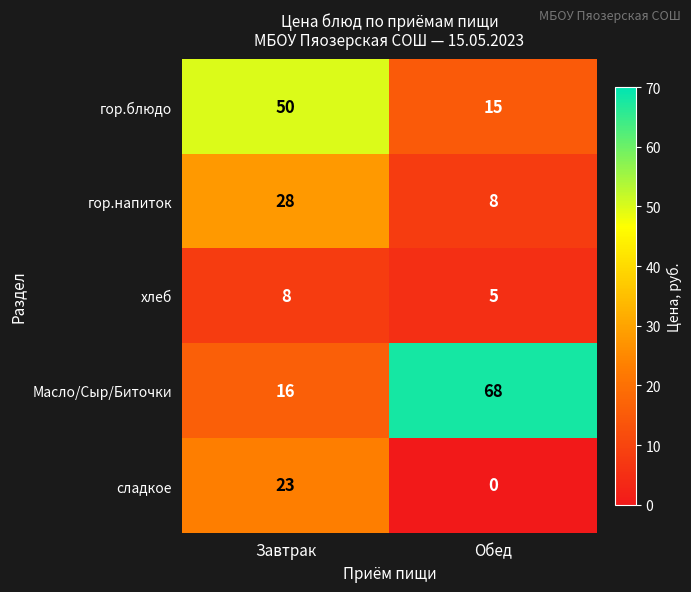

Reading left to right, list all the values displayed in this chart.

гор.блюдо: 50	15
гор.напиток: 28	8
хлеб: 8	5
Масло/Сыр/Биточки: 16	68
сладкое: 23	0